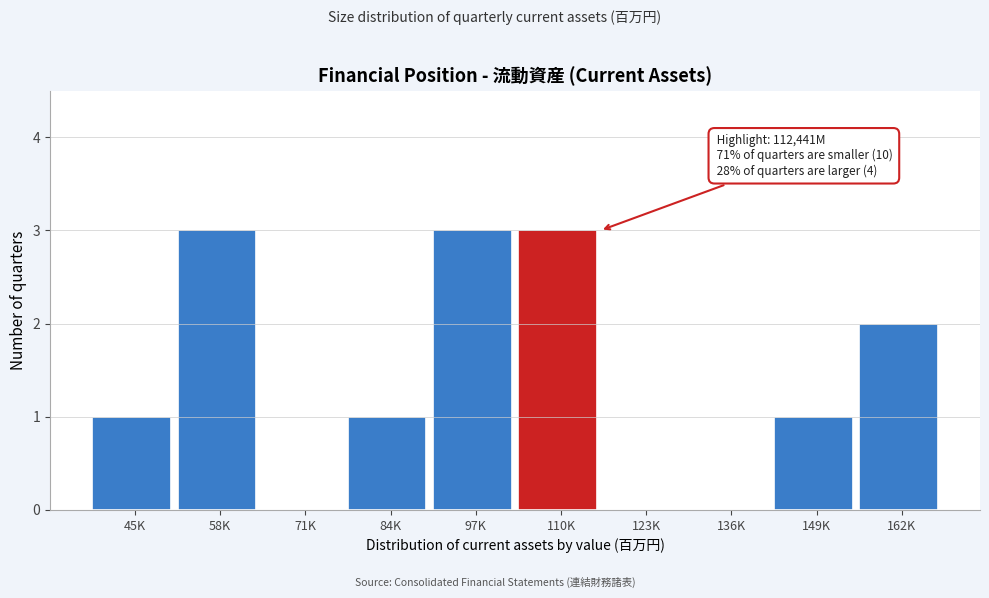

Reading right to left, list all the values displayed in this chart.

162K=2	149K=1	136K=0	123K=0	110K=3	97K=3	84K=1	71K=0	58K=3	45K=1